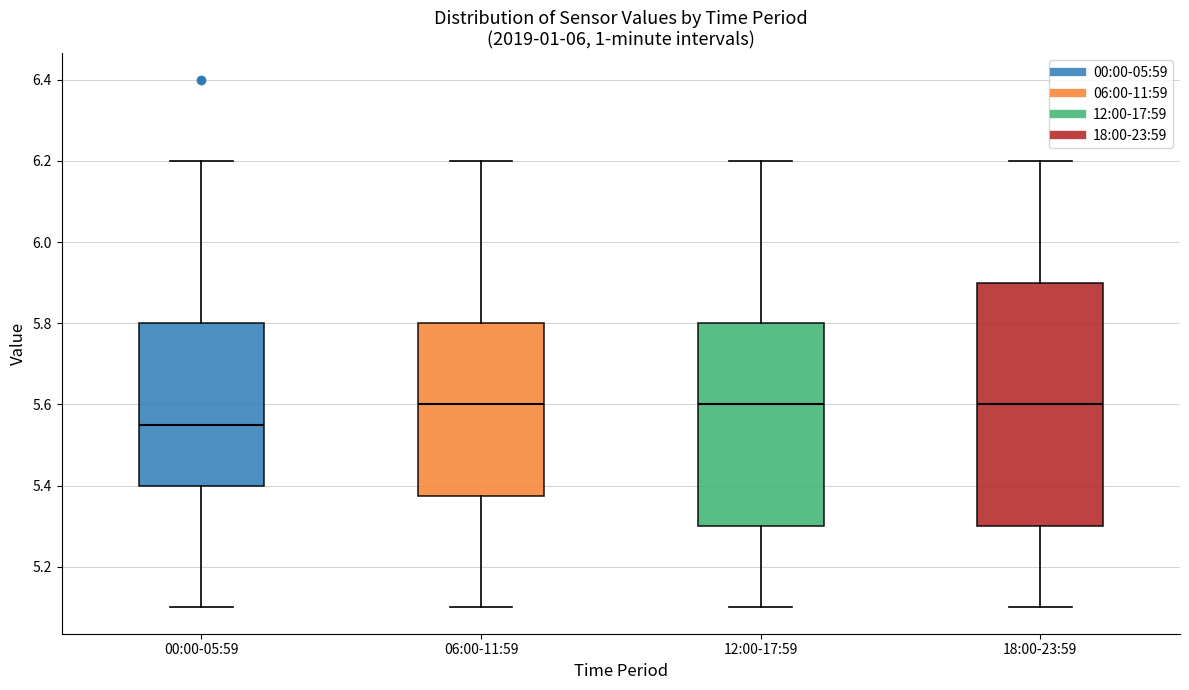

Reading left to right, transcribe this box plot: for each box, give where its median line is, the range the box spans, and where its two whiskers end, as read against the y-axis. The values are not printed on the chart, so give them approximately, as read against the axis.

00:00-05:59: median 5.56, box 5.40 to 5.80, whiskers 5.10 to 6.20
06:00-11:59: median 5.60, box 5.38 to 5.80, whiskers 5.10 to 6.20
12:00-17:59: median 5.60, box 5.30 to 5.80, whiskers 5.10 to 6.20
18:00-23:59: median 5.60, box 5.30 to 5.90, whiskers 5.10 to 6.20